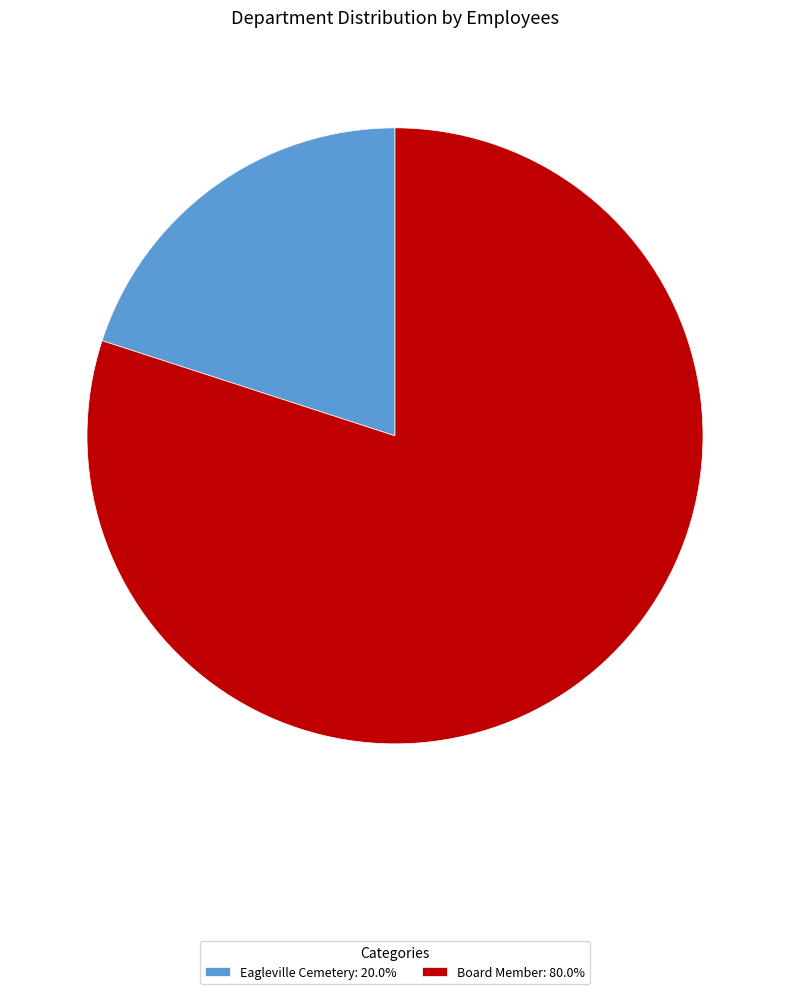

Which category has the biggest portion of the pie?

Board Member